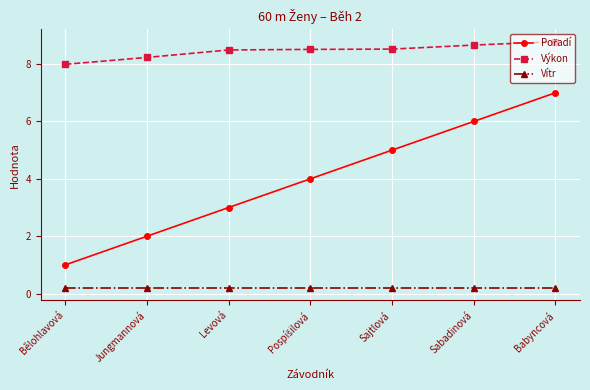

What is the spread (max minus min) of values at Sajtlová?

8.3